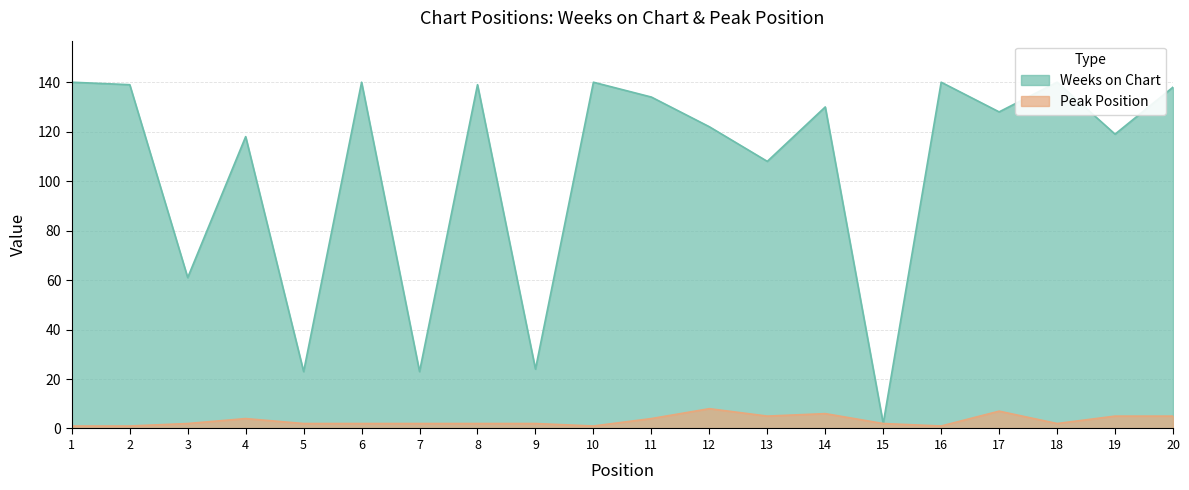

What is the maximum value shown in the chart?

140